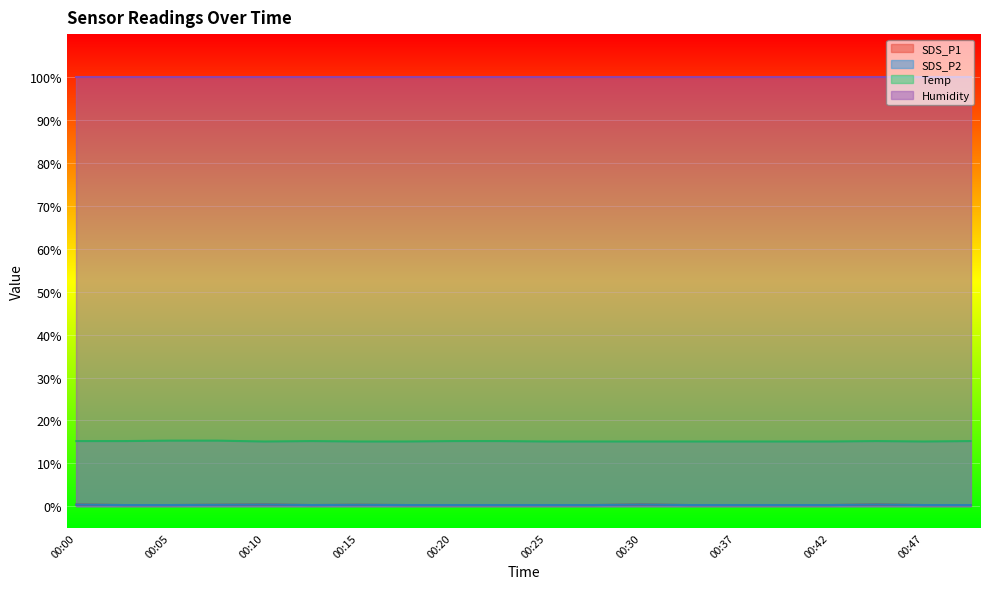

At which category is the sum across all series the highest?

00:00